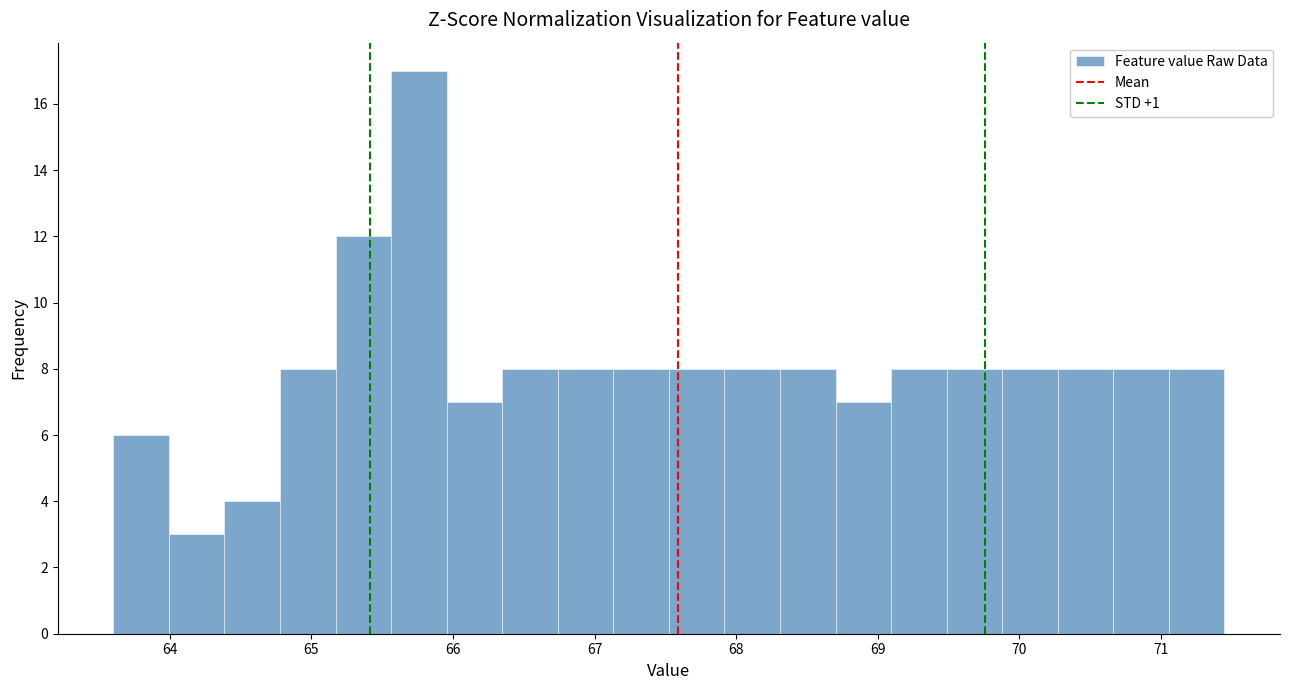

Read against the x-axis, roughly where is the centre of the tallest bar?

65.8